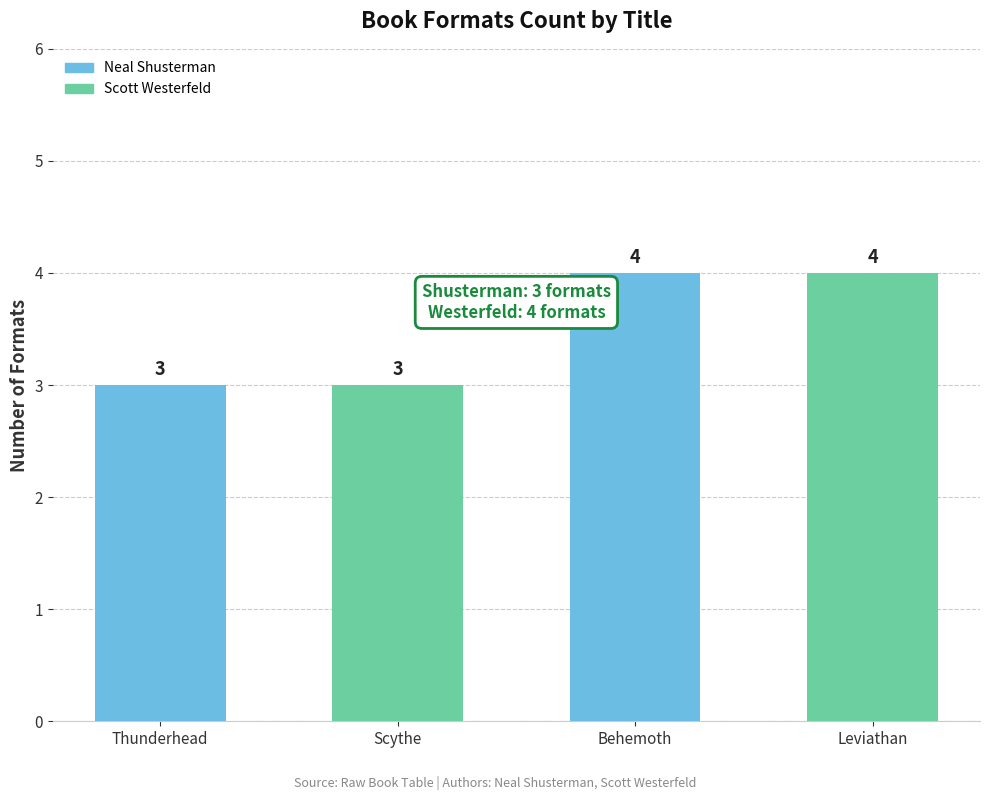

What value does the data have at Scythe?

3